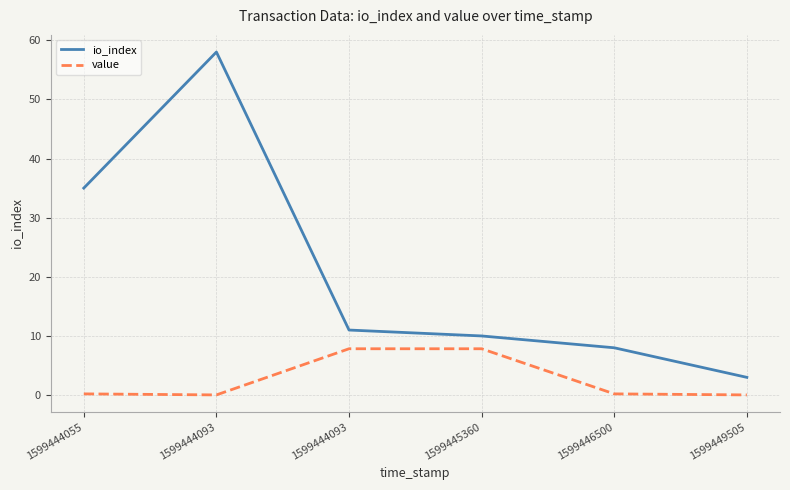

Is this an area chart (filled region under the line)?

No